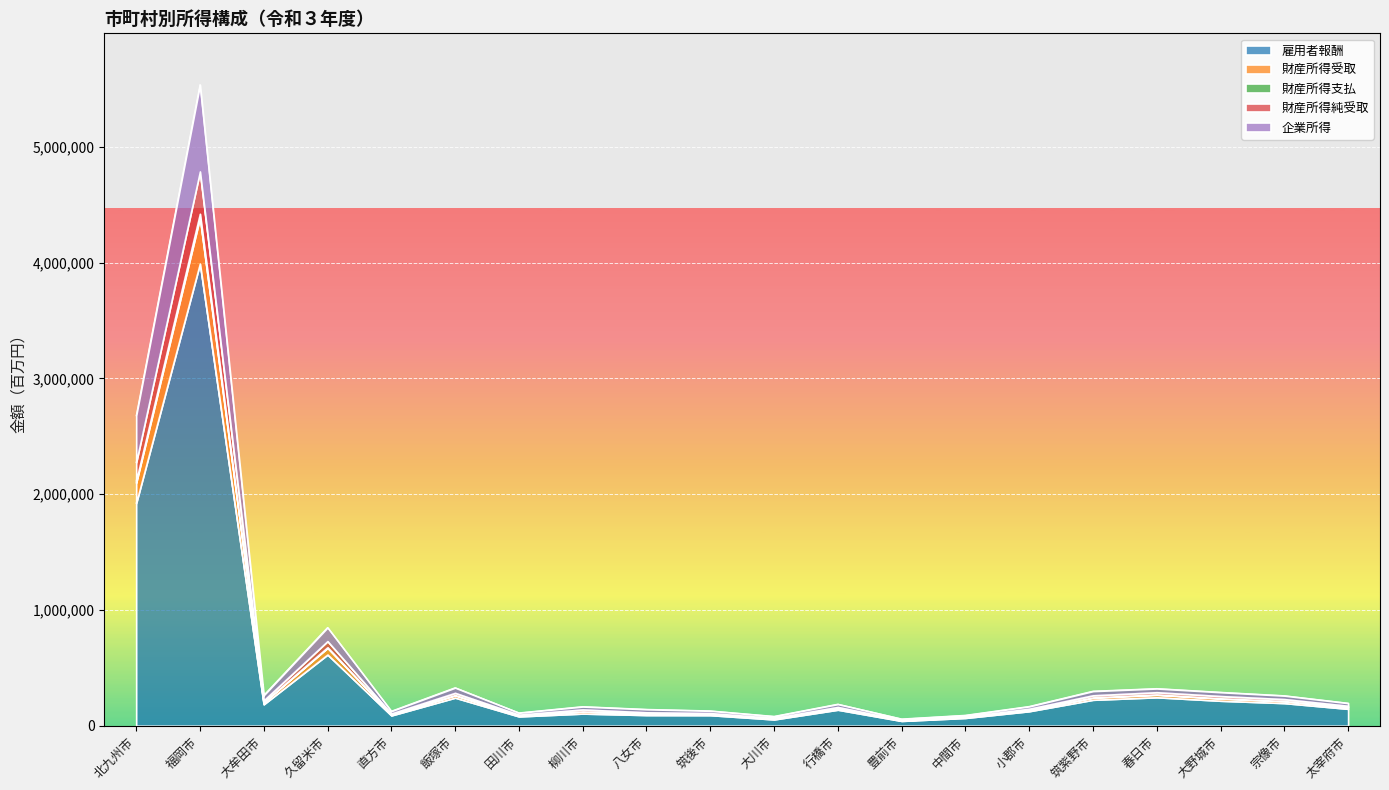

At which label is 雇用者報酬 closest to 2016750?

北九州市